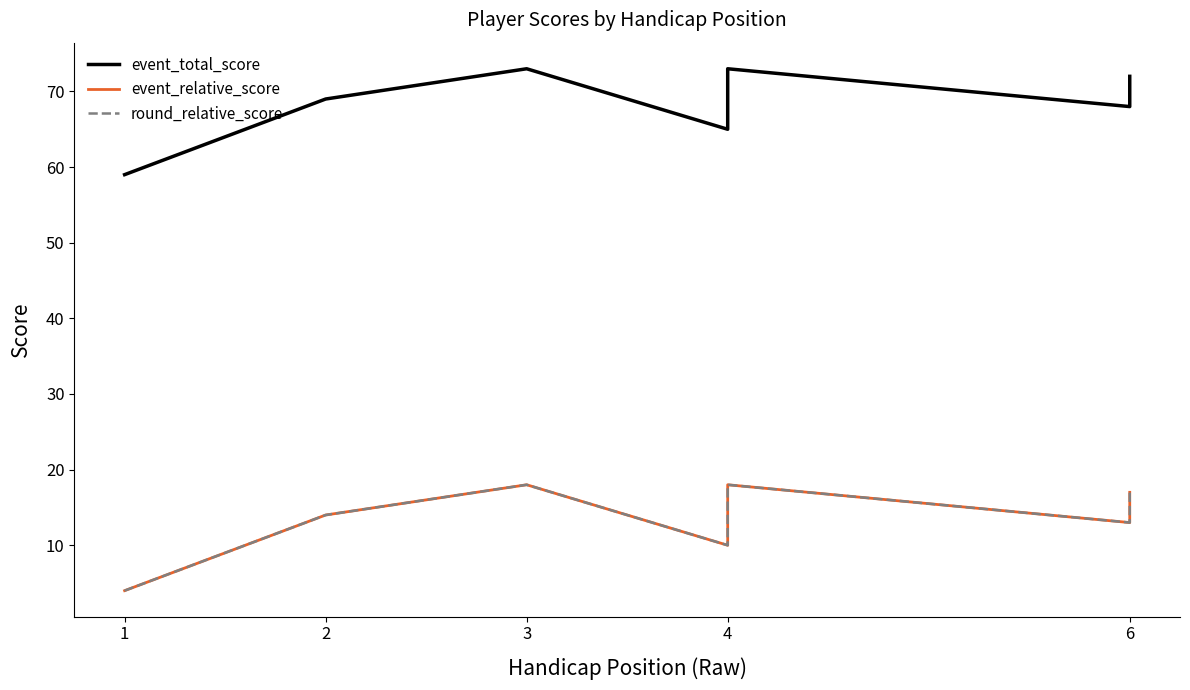

Is it true that event_relative_score equals 30 at 6?

False